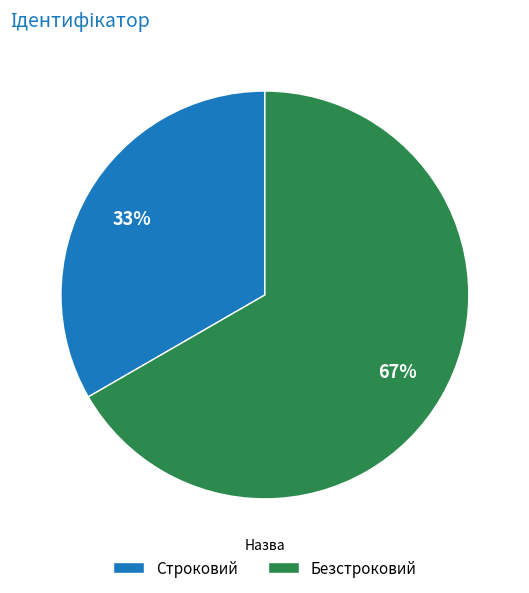

What percentage is the Строковий slice, to the nearest percent?

33%